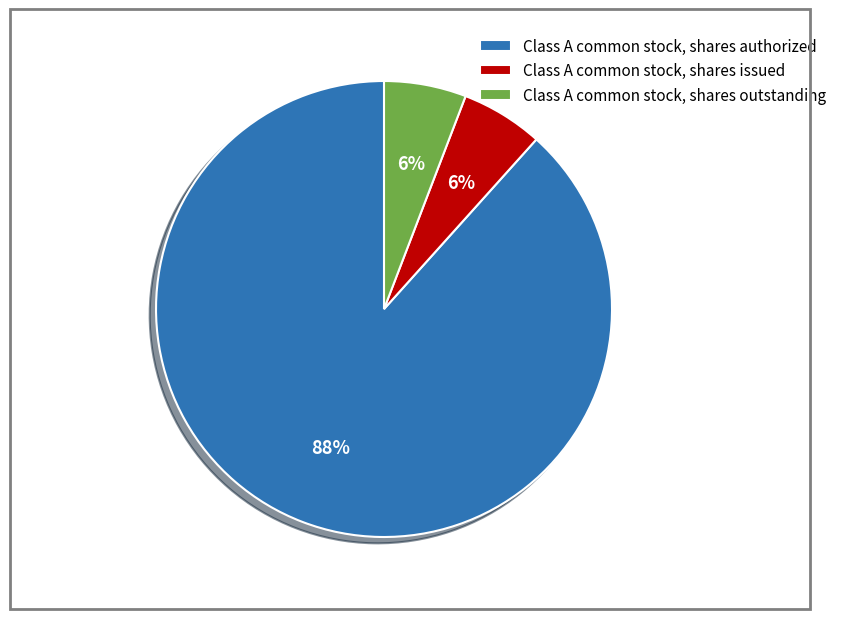

Do Class A common stock, shares outstanding and Class A common stock, shares authorized together represent more than half of the pie?

Yes